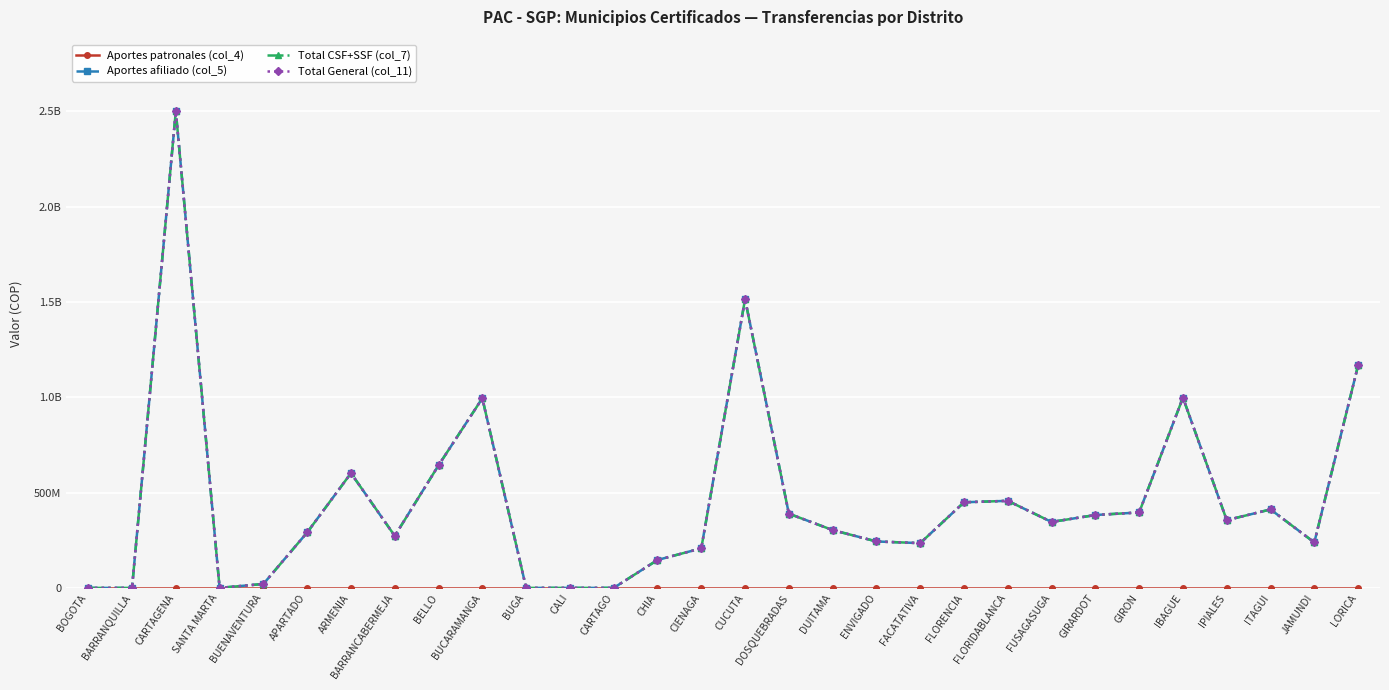

What is the label of the 21st point from the right?

BUCARAMANGA